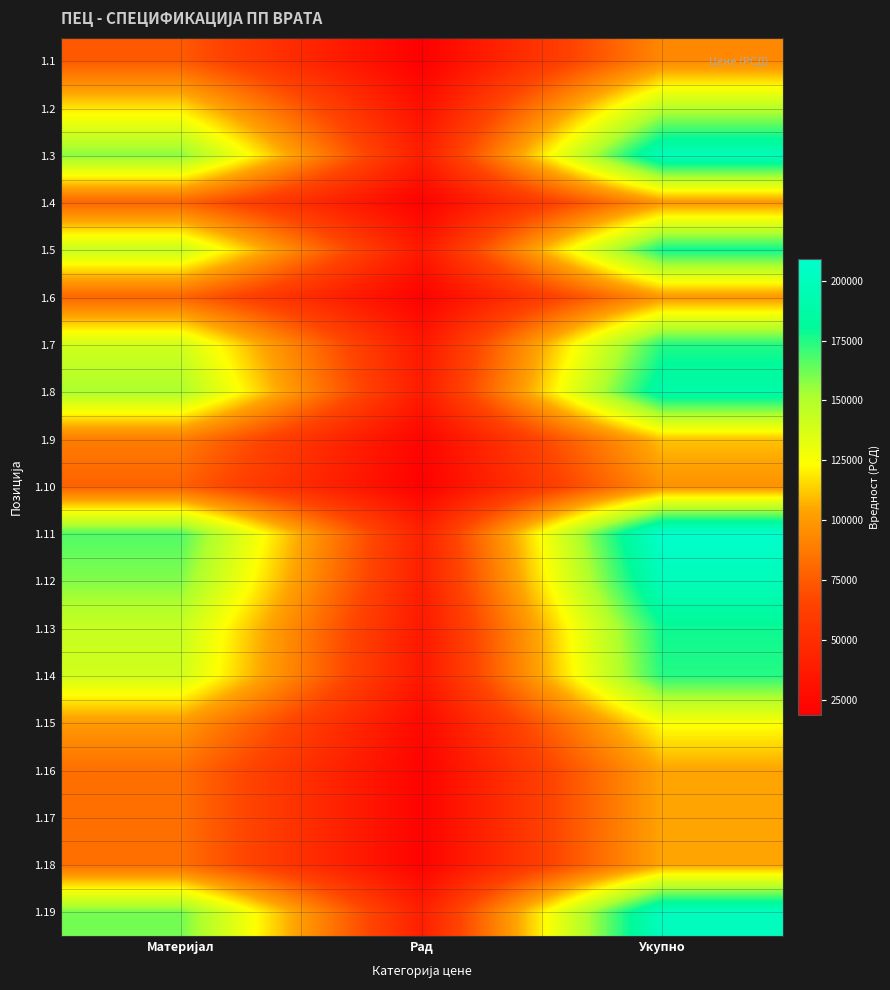

At which category is the sum across all series the highest?

Укупно